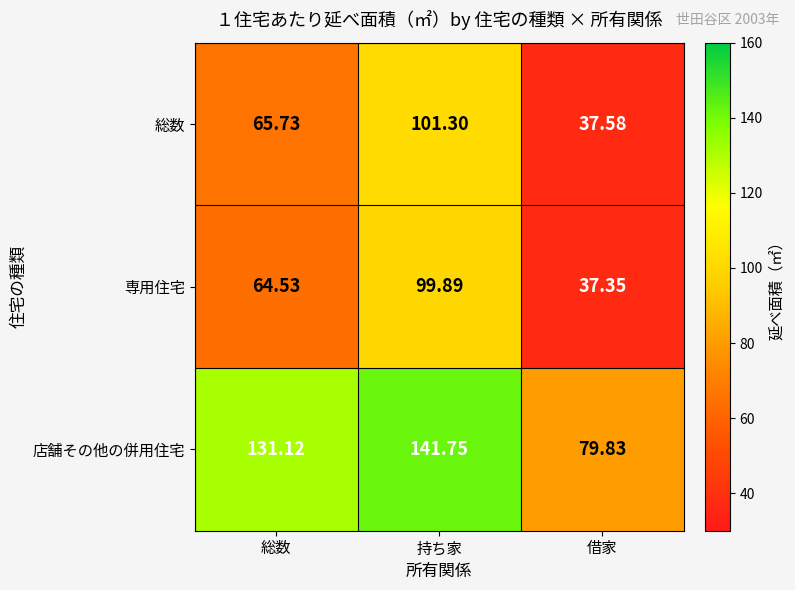

At which label does 専用住宅 first exceed 64?

総数